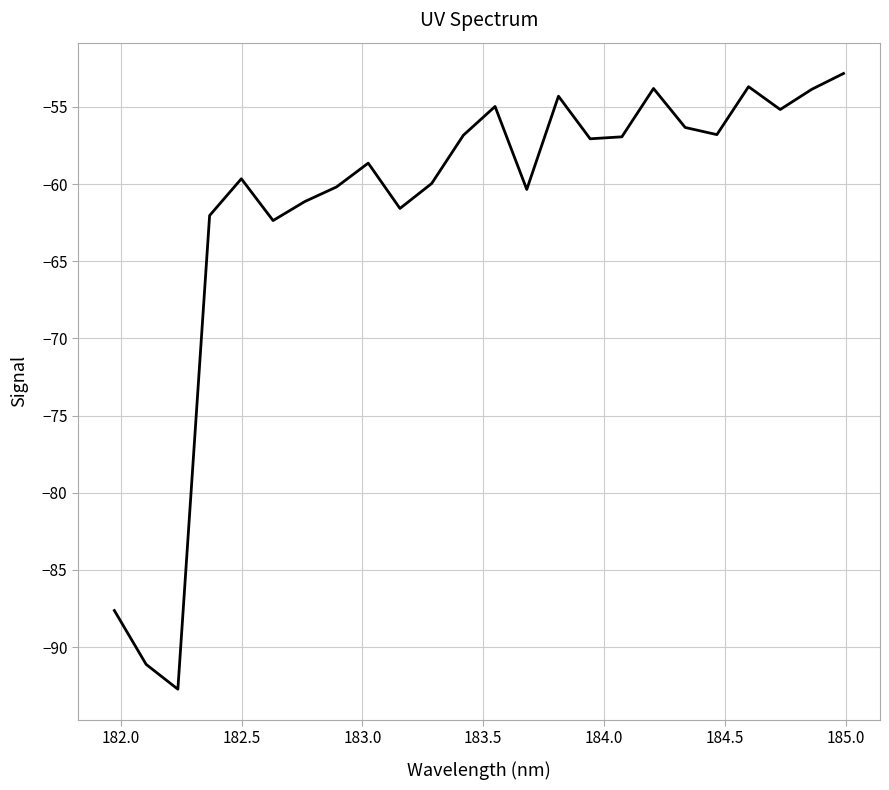

What is the difference between the maximum and minimum values?

39.9